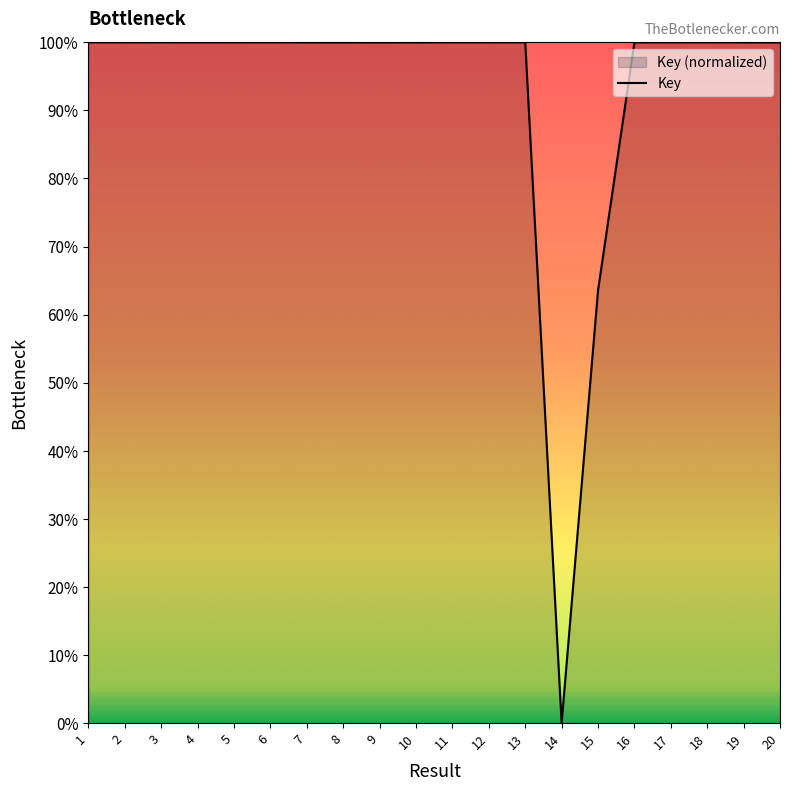

What is the sum of all values?

1863.4